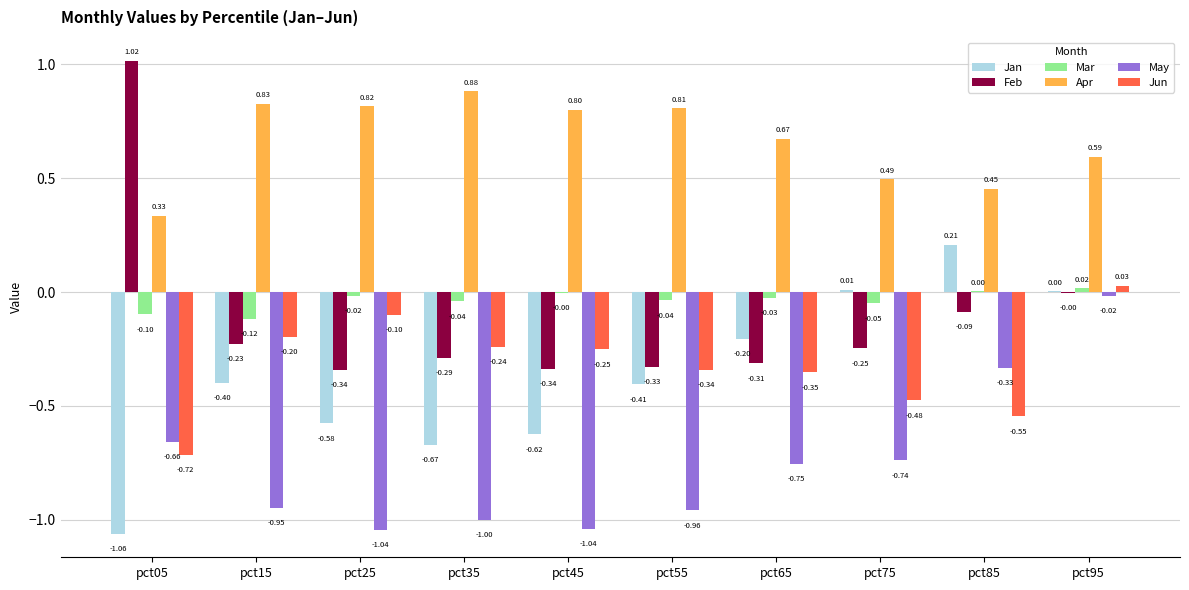

What is the sum of the May values at pct15 and pct05?

-1.6